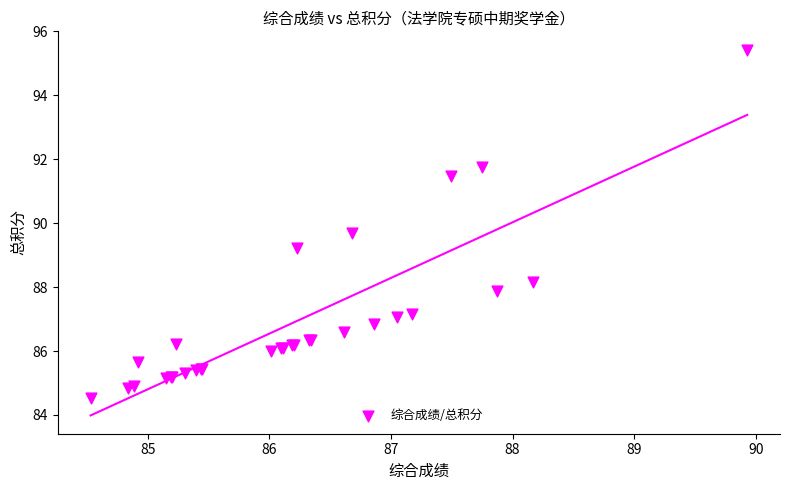

What Y value in the scatter plot is closest to 89?

89.2